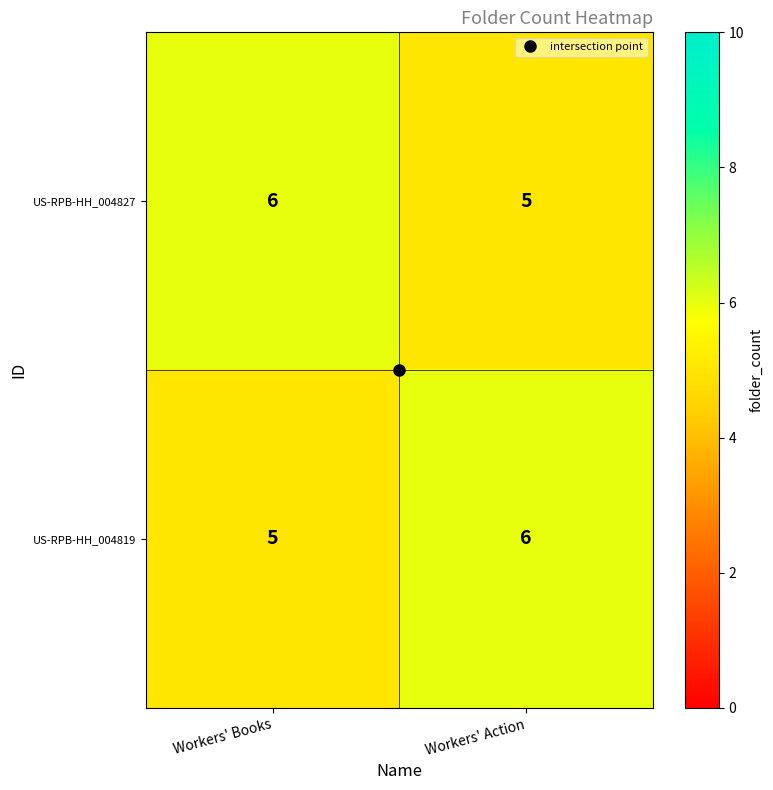

At how many categories does at least one series exceed 5?

2